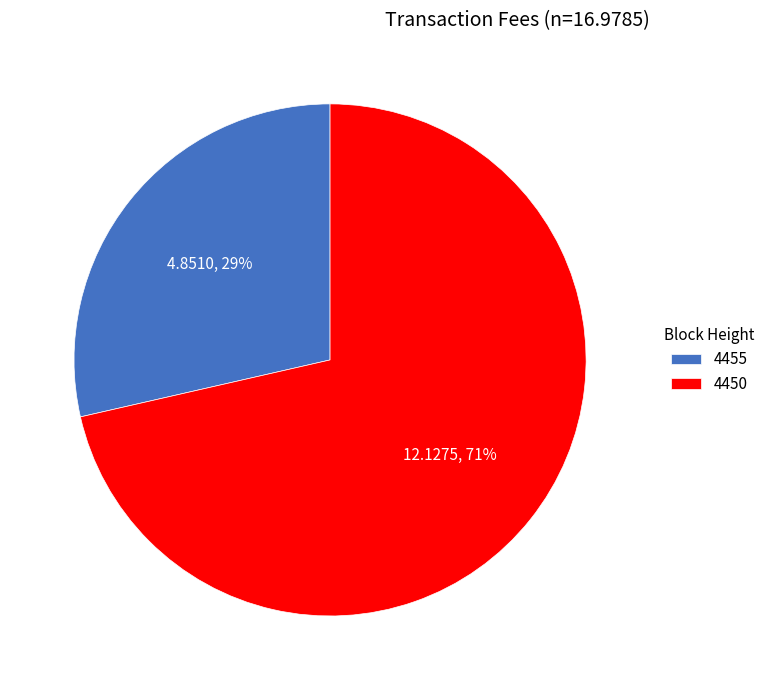

To the nearest percent, what is the average slice percentage?

50%